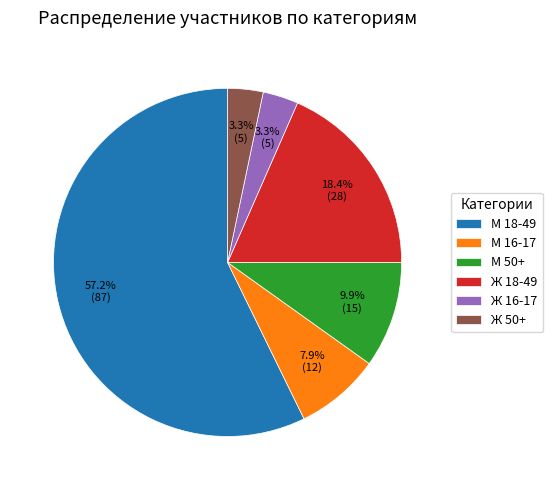

What is the largest slice in the pie chart?

М 18-49